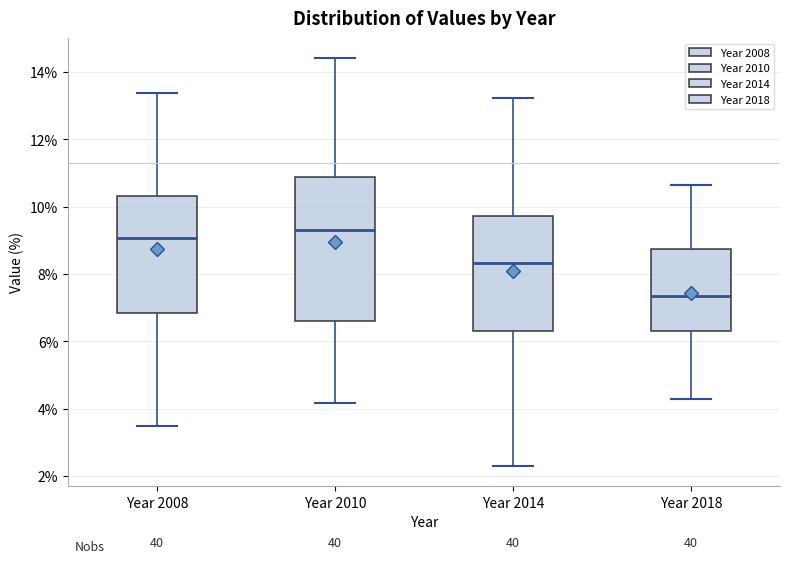

Reading left to right, transcribe this box plot: for each box, give where its median line is, the range the box spans, and where its two whiskers end, as read against the y-axis. The values are not printed on the chart, so give them approximately, as read against the axis.

Year 2008: median 9.0, box 6.8 to 10.4, whiskers 3.4 to 13.4
Year 2010: median 9.4, box 6.6 to 10.8, whiskers 4.2 to 14.4
Year 2014: median 8.4, box 6.4 to 9.8, whiskers 2.2 to 13.2
Year 2018: median 7.4, box 6.2 to 8.8, whiskers 4.2 to 10.6